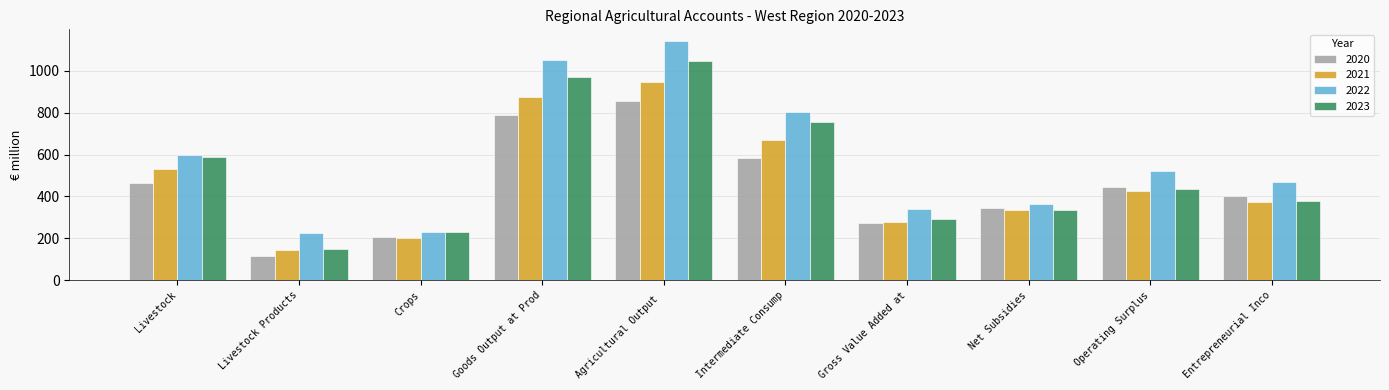

True or false: 2021 has a value of 428.1 at Operating Surplus.

True